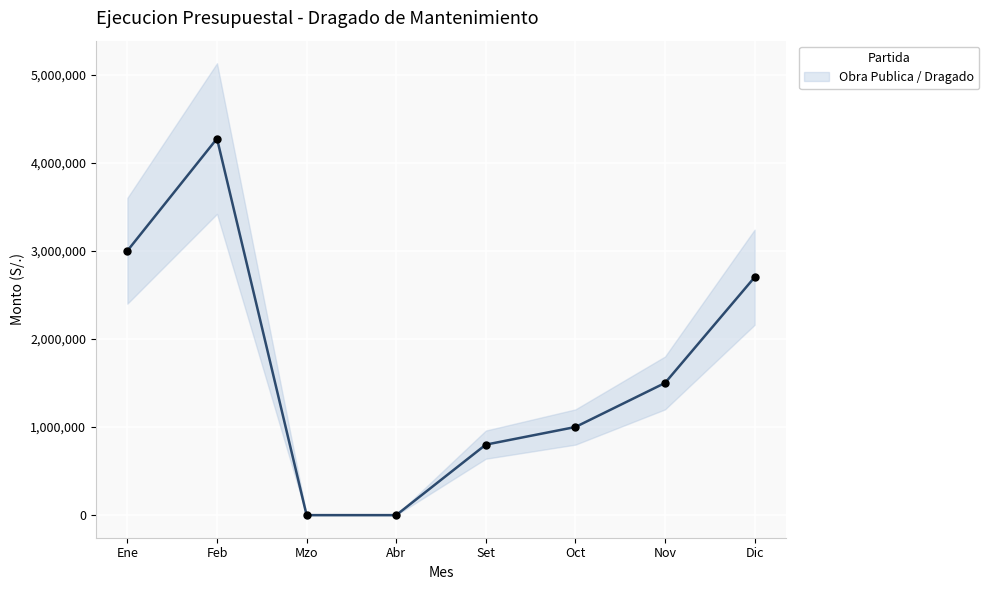

Reading left to right, extract all data points from this chart.

3000000	4273427	0	0	800000	1000000	1500000	2700000